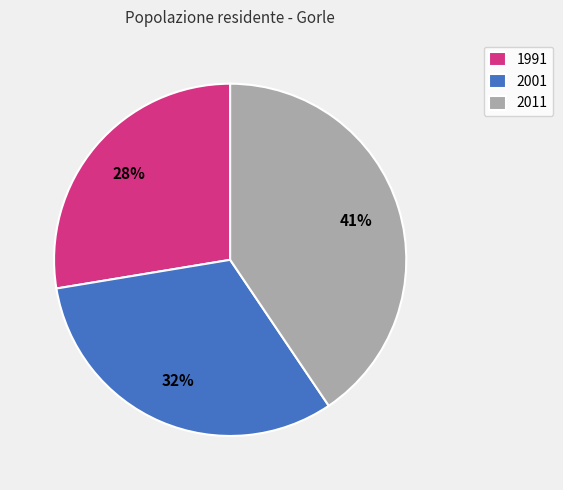

Which has a higher value, 2001 or 1991?

2001